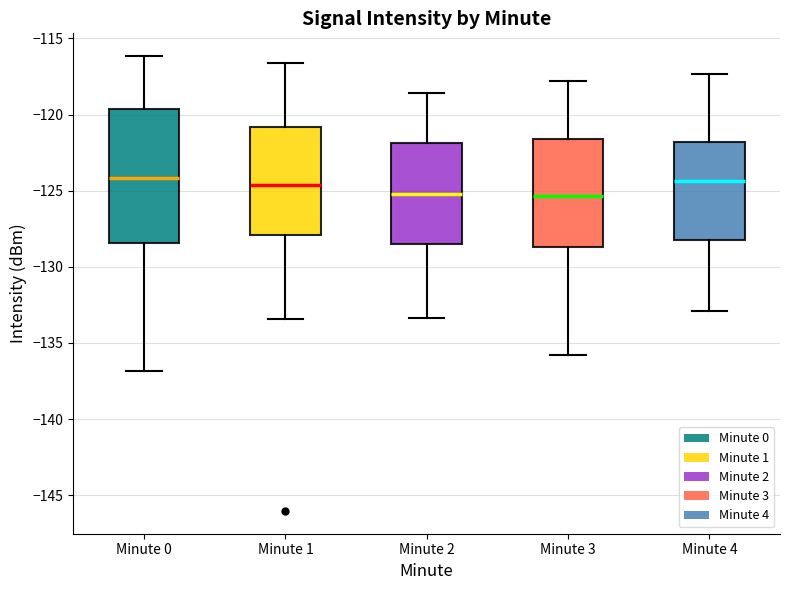

Reading left to right, transcribe this box plot: for each box, give where its median line is, the range the box spans, and where its two whiskers end, as read against the y-axis. The values are not printed on the chart, so give them approximately, as read against the axis.

Minute 0: median -124.0, box -128.5 to -119.5, whiskers -137.0 to -116.0
Minute 1: median -124.5, box -128.0 to -121.0, whiskers -133.5 to -116.5
Minute 2: median -125.0, box -128.5 to -122.0, whiskers -133.5 to -118.5
Minute 3: median -125.5, box -128.5 to -121.5, whiskers -136.0 to -118.0
Minute 4: median -124.5, box -128.5 to -122.0, whiskers -133.0 to -117.5